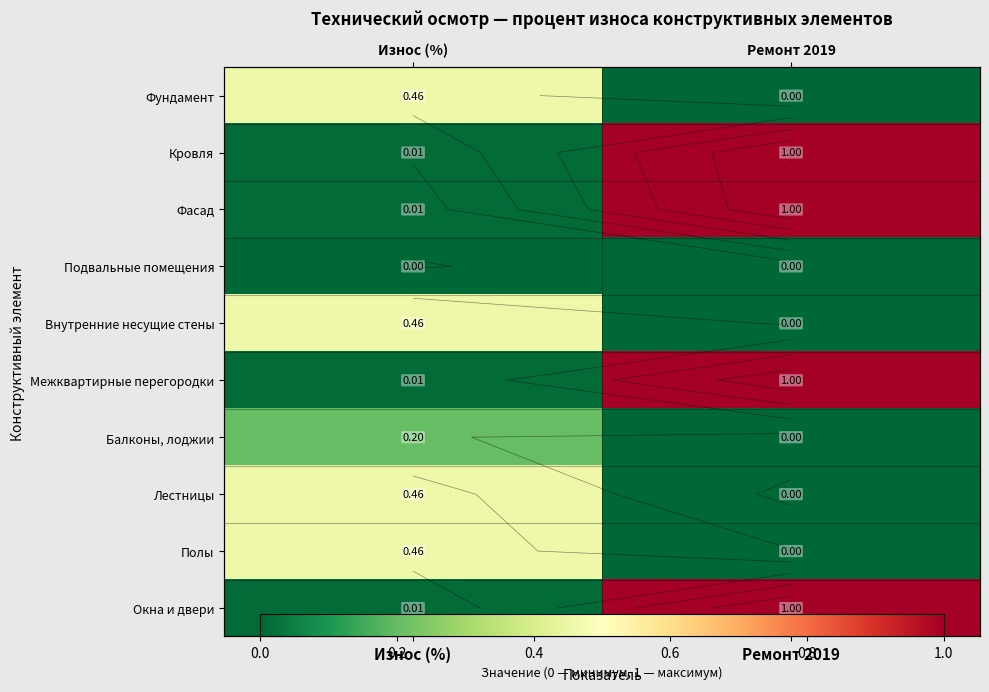

Count the number of categories in the chart.

2